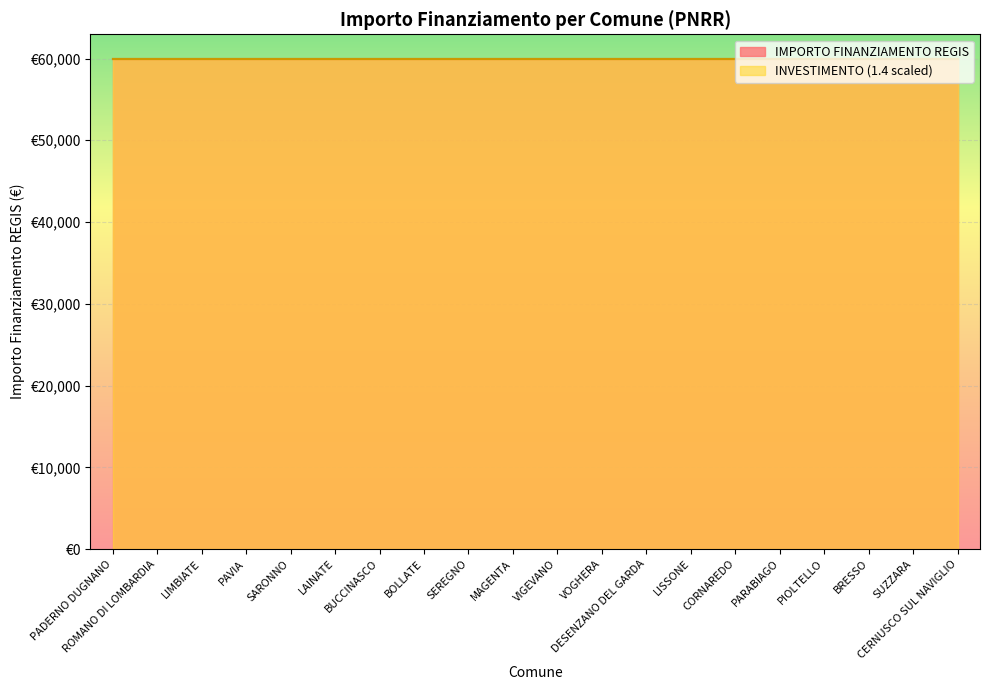

How many lines are shown in the chart?

2